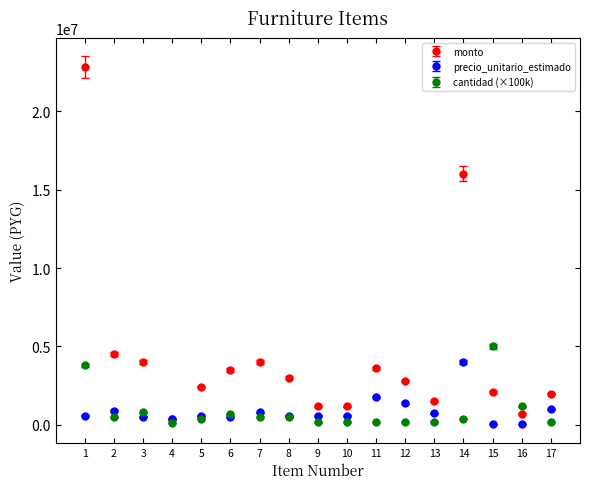

Between 11 and 13, which series saw the biggest shift?

monto